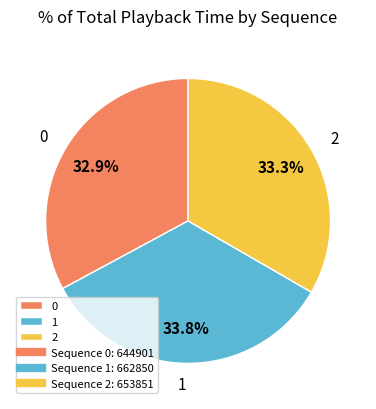

Does 0 account for over 50% of the chart?

No